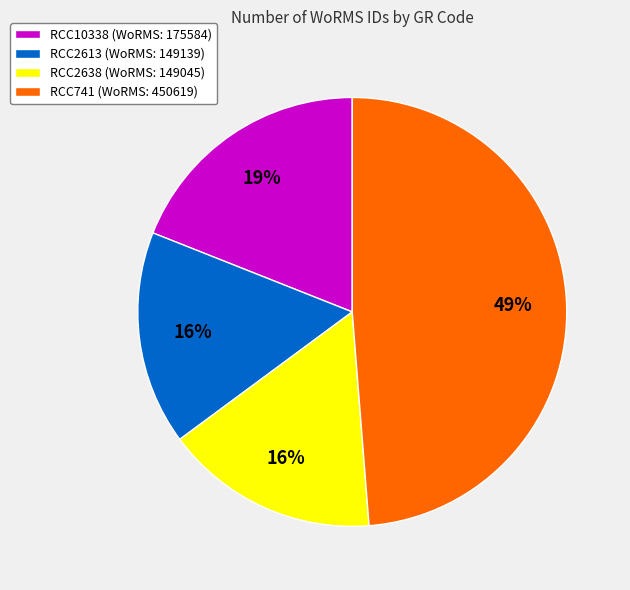

Is the sum of RCC741 (WoRMS: 450619) and RCC10338 (WoRMS: 175584) greater than half?

Yes